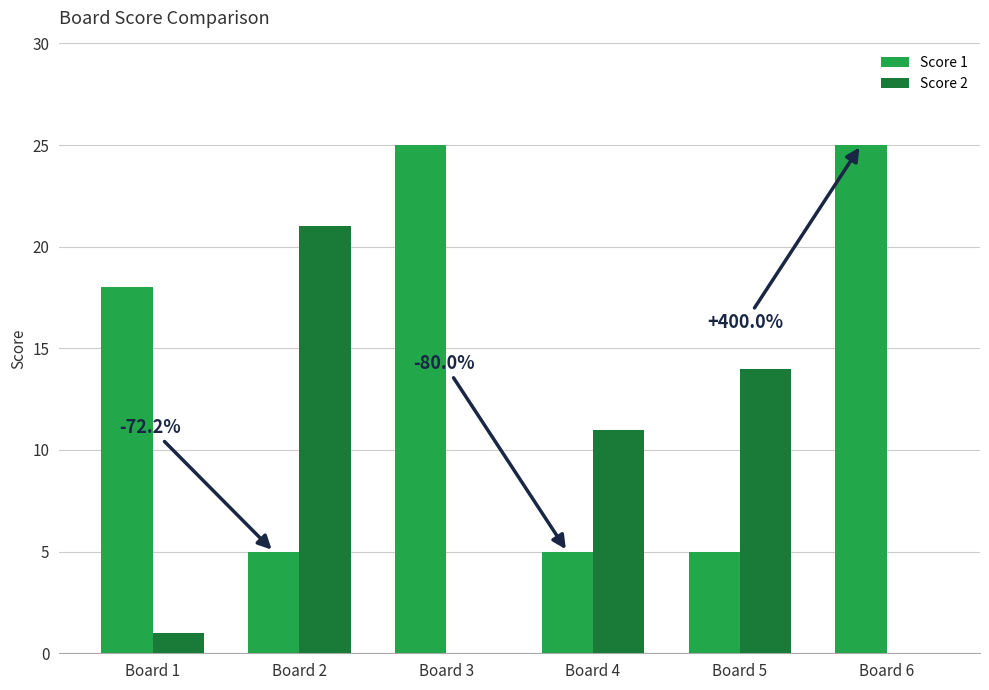

What is the sum of all Score 1 values?

83